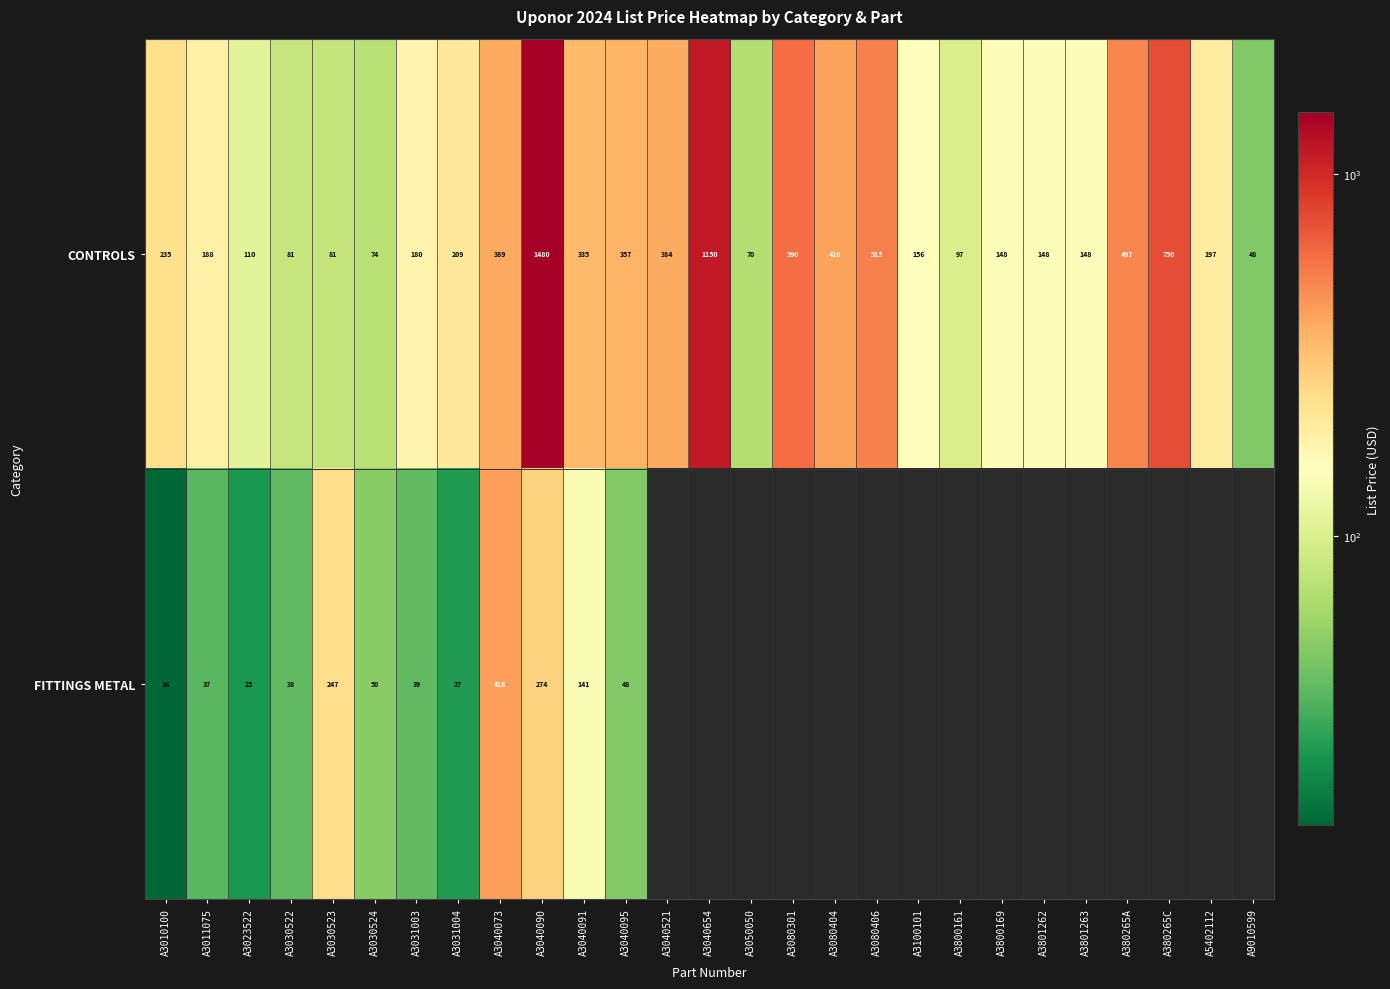

Is the value of FITTINGS METAL at A3040091 greater than the value of CONTROLS at A3040073?

No